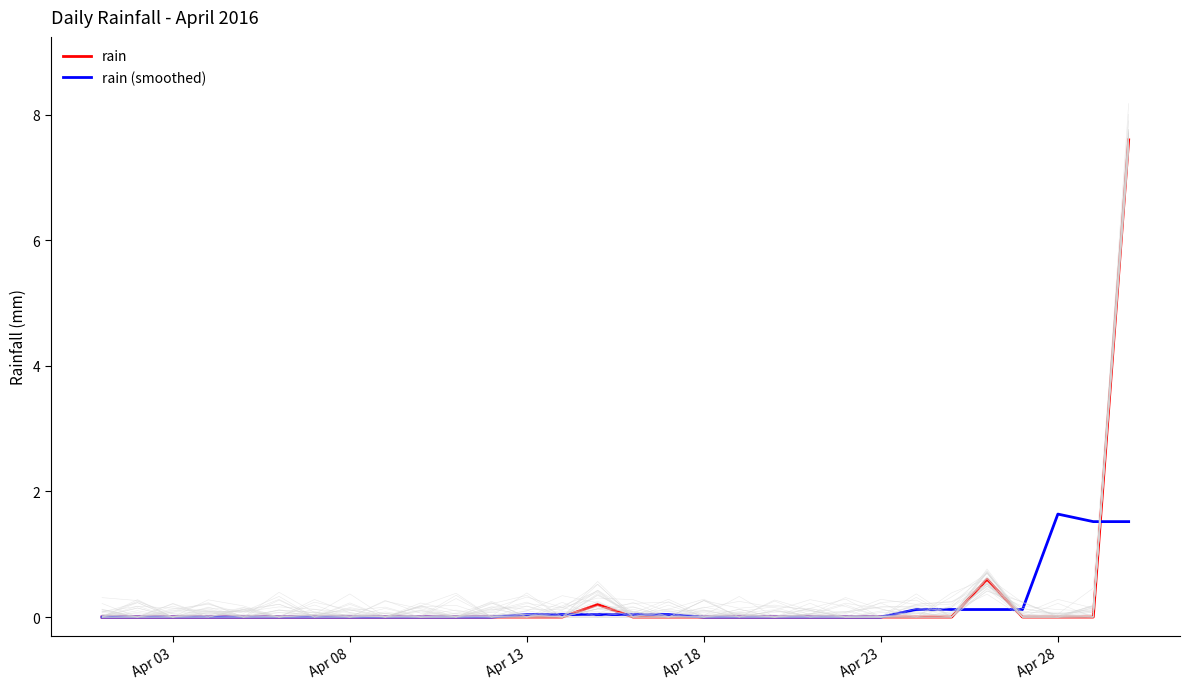

The rain (smoothed) series shows 0.0 at Apr 18. True or false?

True